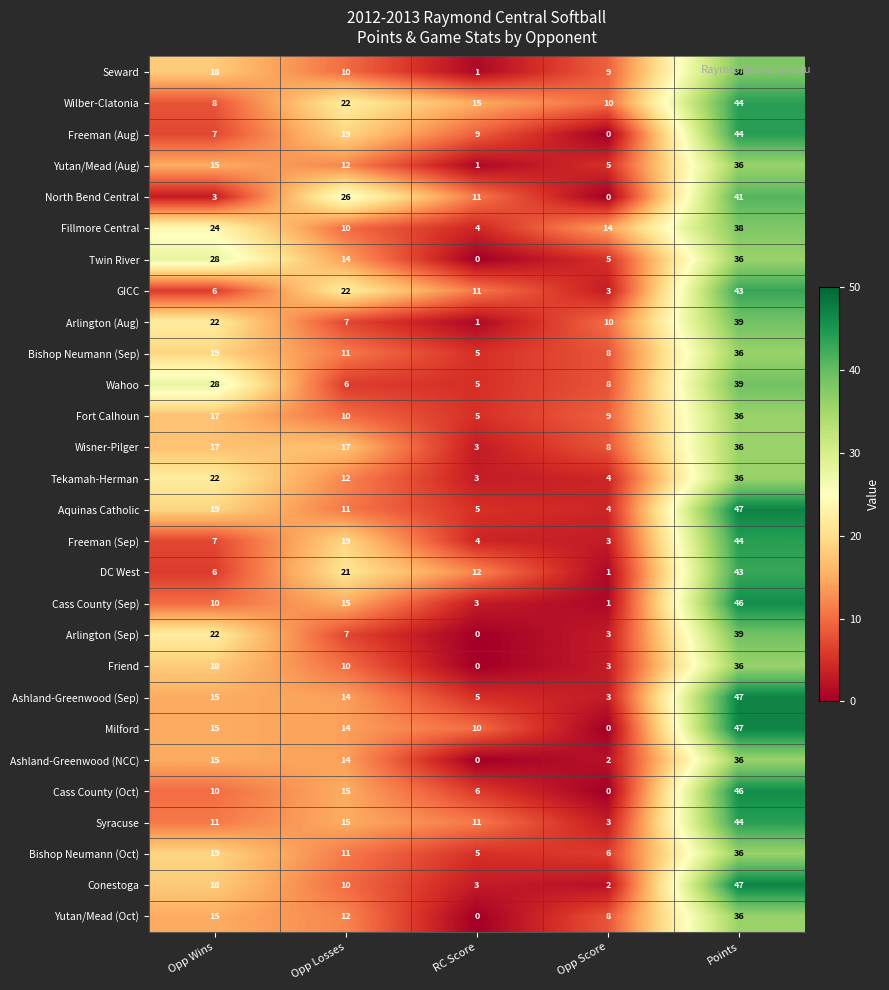

Which series has the largest range (max minus min)?

Milford